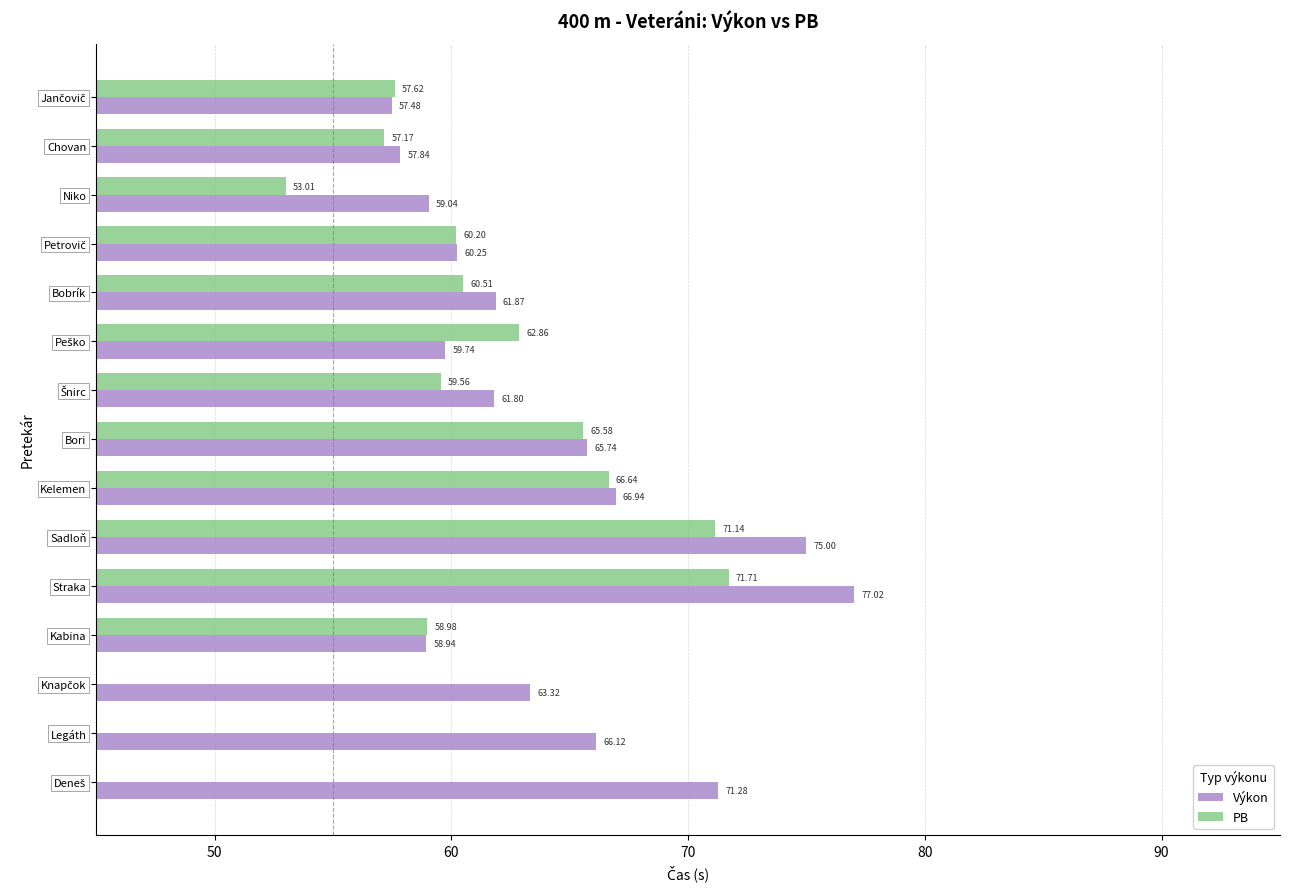

What is the average value of the Výkon series?

64.2